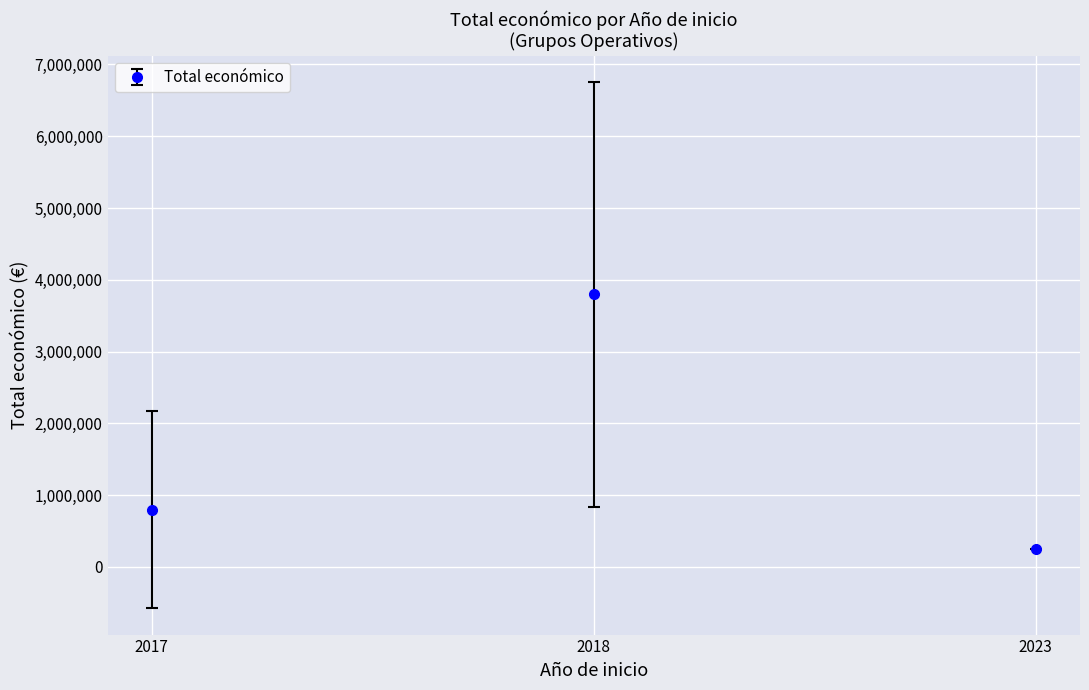

What is the smallest value displayed?

254993.0